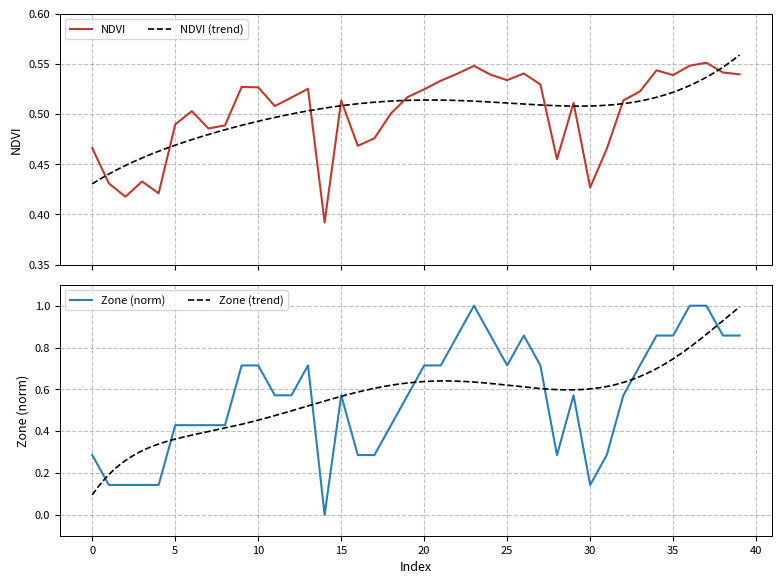

What is the average value of the Zone series?

0.6